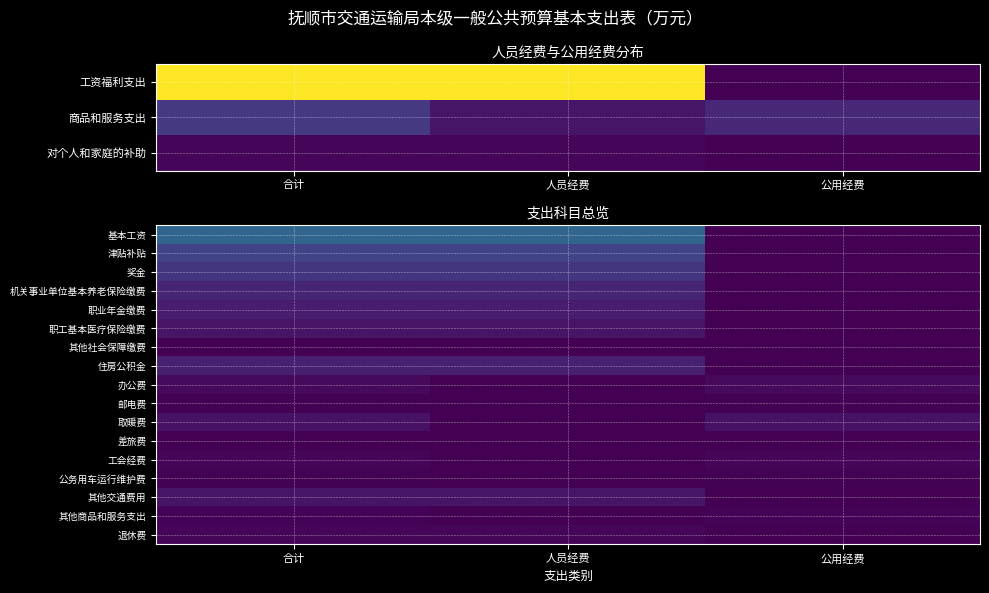

True or false: 差旅费 has a value of 0.0 at 人员经费.

True